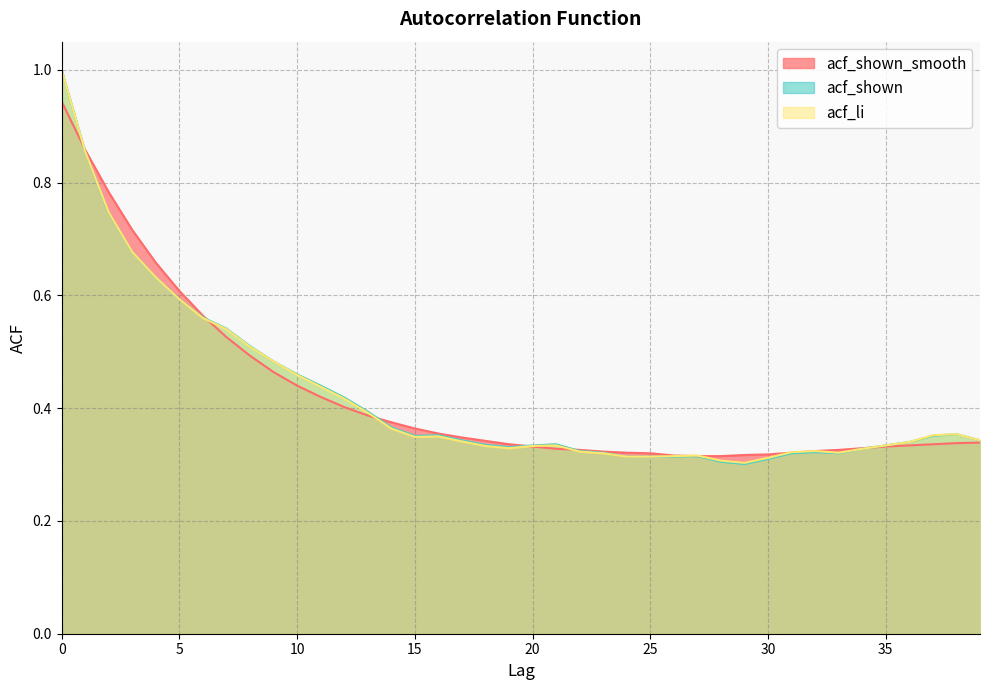

Between which two adjacent categories do acf_shown and acf_shown_smooth first intersect?

0 and 1